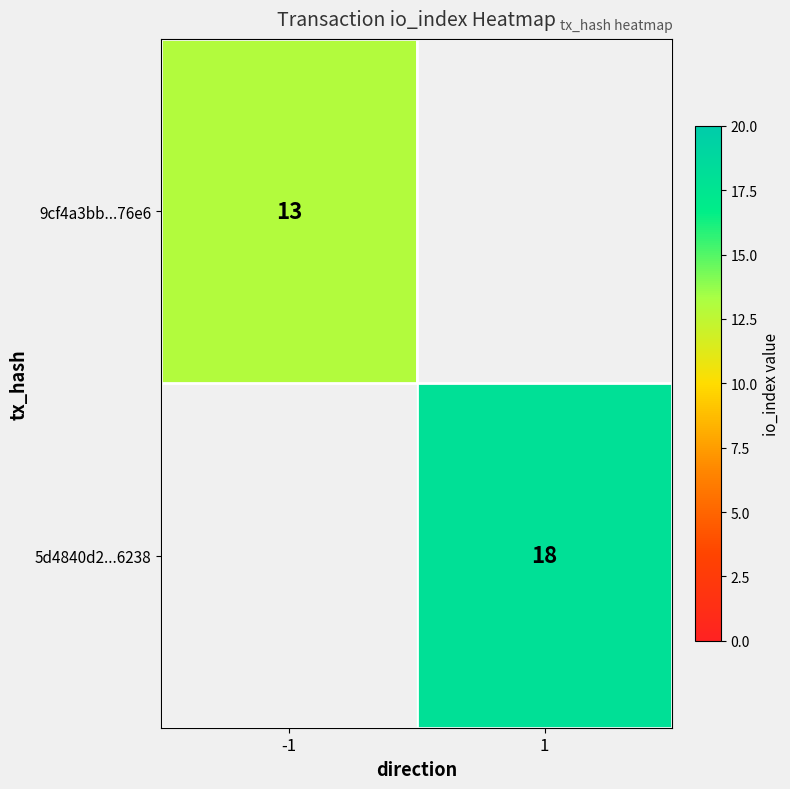

The value of 5d4840d2...6238 at 1 is 12. True or false?

False